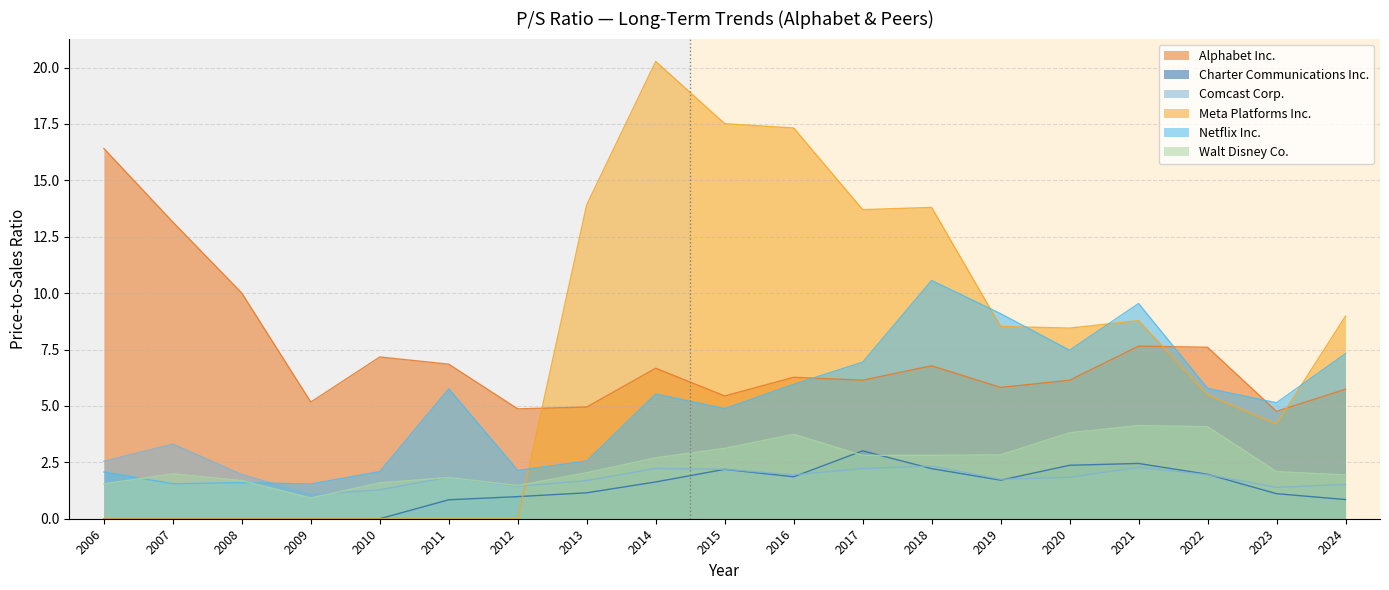

What is the sum of all Charter Communications Inc. values?

24.3